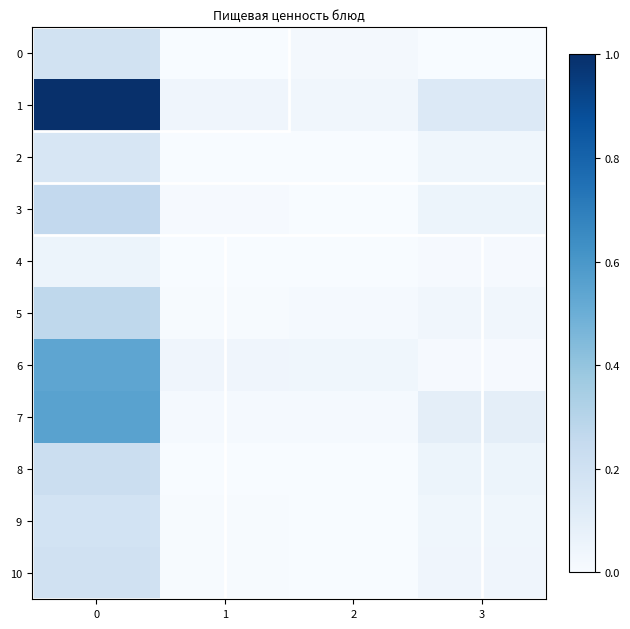

Which series has the widest spread of values?

row_1